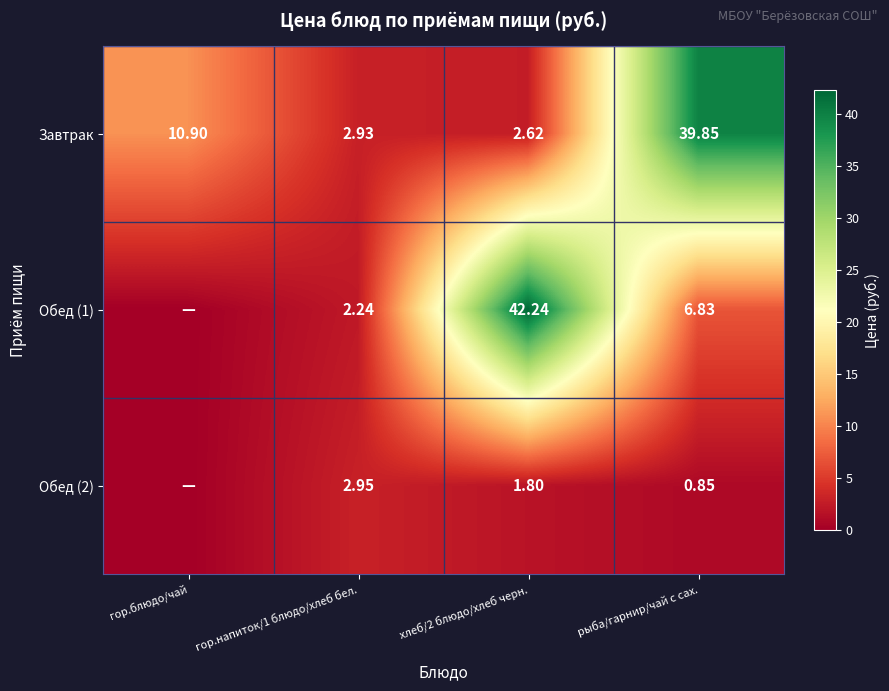

At which label does Завтрак first exceed 10?

гор.блюдо/чай